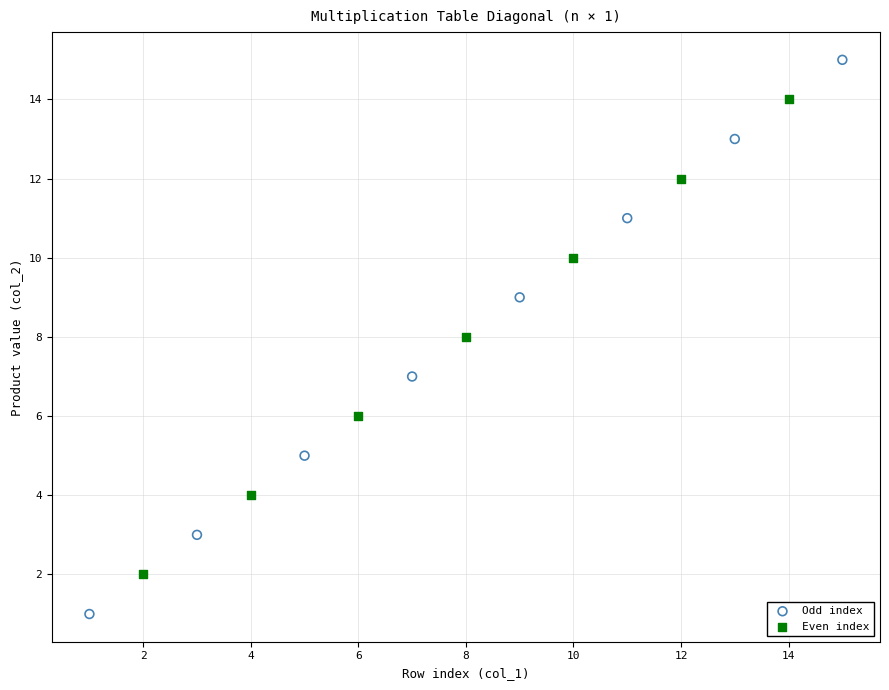

Which series has the widest spread of Y values?

Odd index